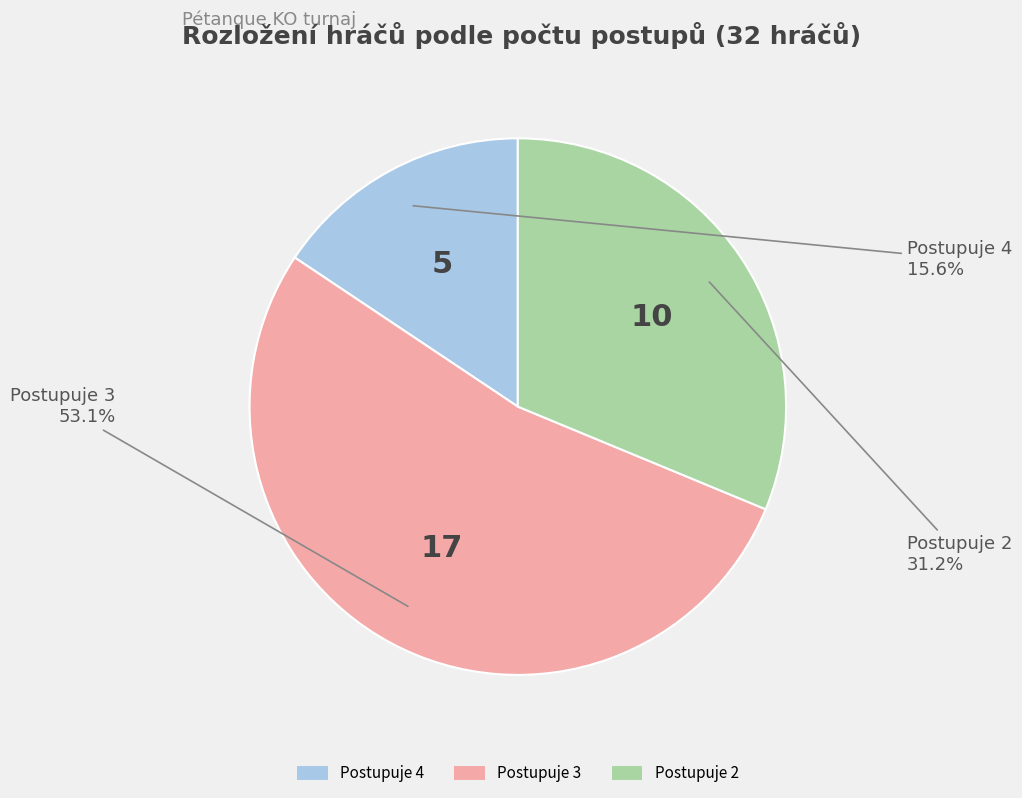

How many slices are in this pie chart?

3